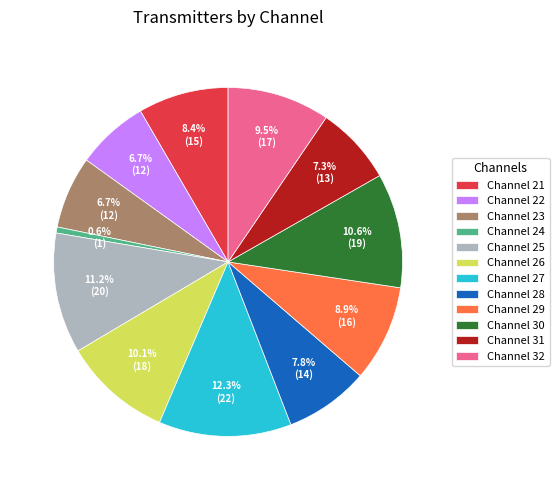

Does Channel 21 account for over 50% of the chart?

No